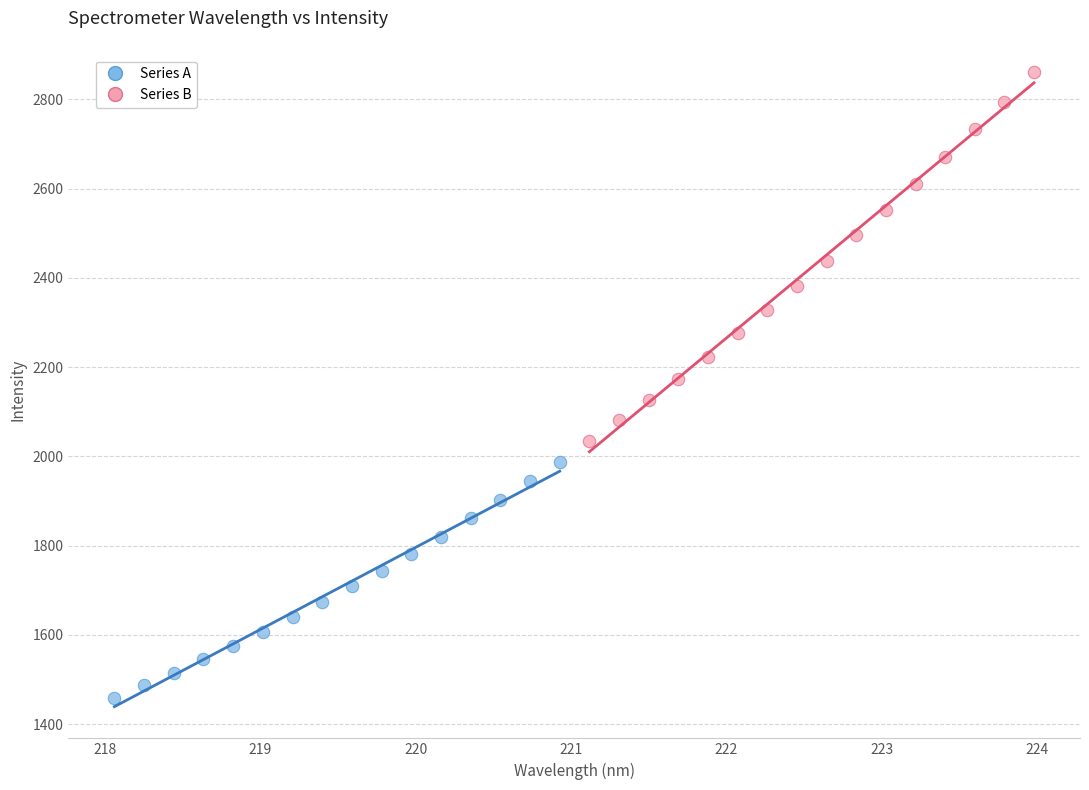

What are all the series names shown in the legend?

Series A, Series B